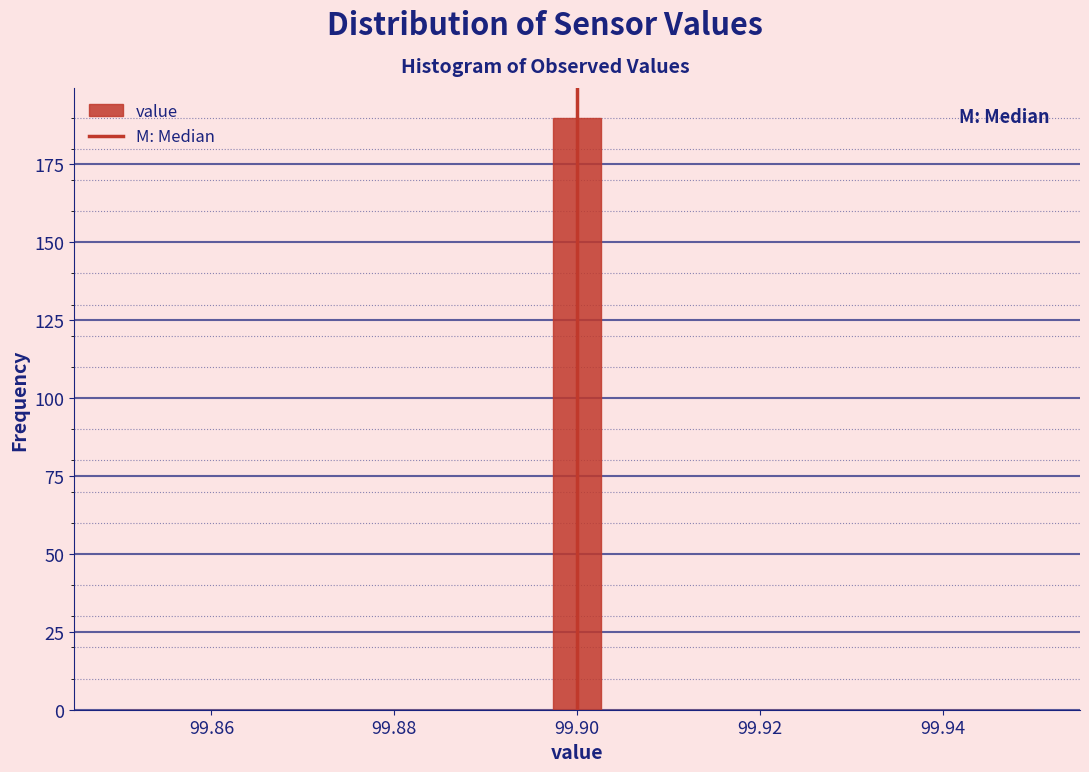

Around what value on the x-axis is the tallest bar? Give the approximate position of its centre, as read against the axis.

99.900